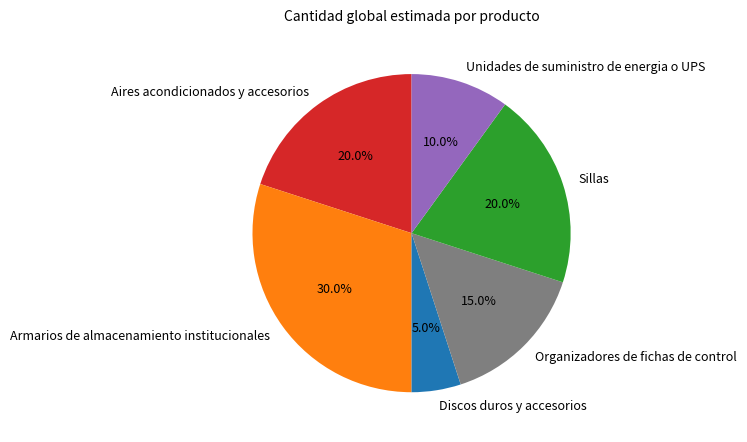

What percentage is the Armarios de almacenamiento institucionales slice, to the nearest percent?

30%